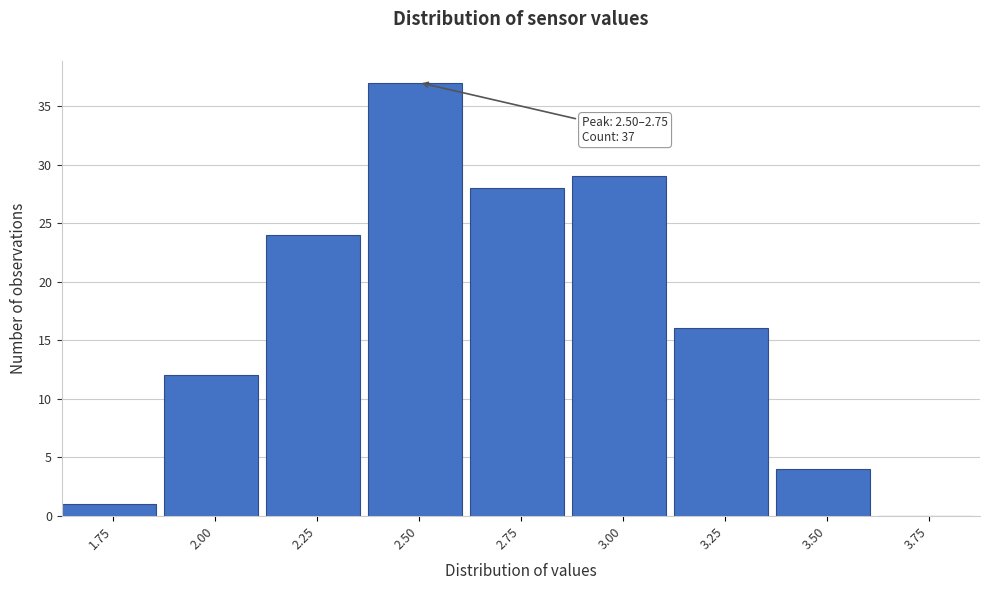

Reading right to left, list all the values displayed in this chart.

3.75=0	3.50=4	3.25=16	3.00=29	2.75=28	2.50=37	2.25=24	2.00=12	1.75=1